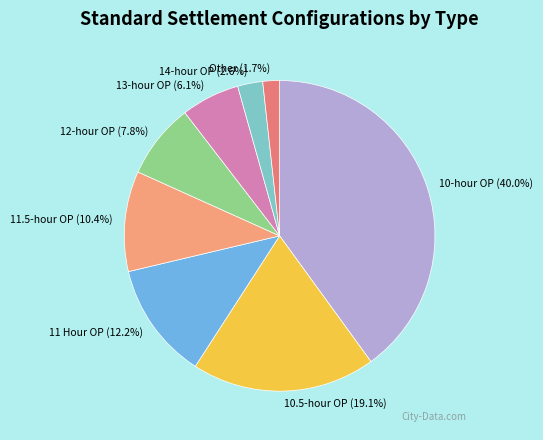

Combined, do 12-hour OP and 13-hour OP account for over 50%?

No